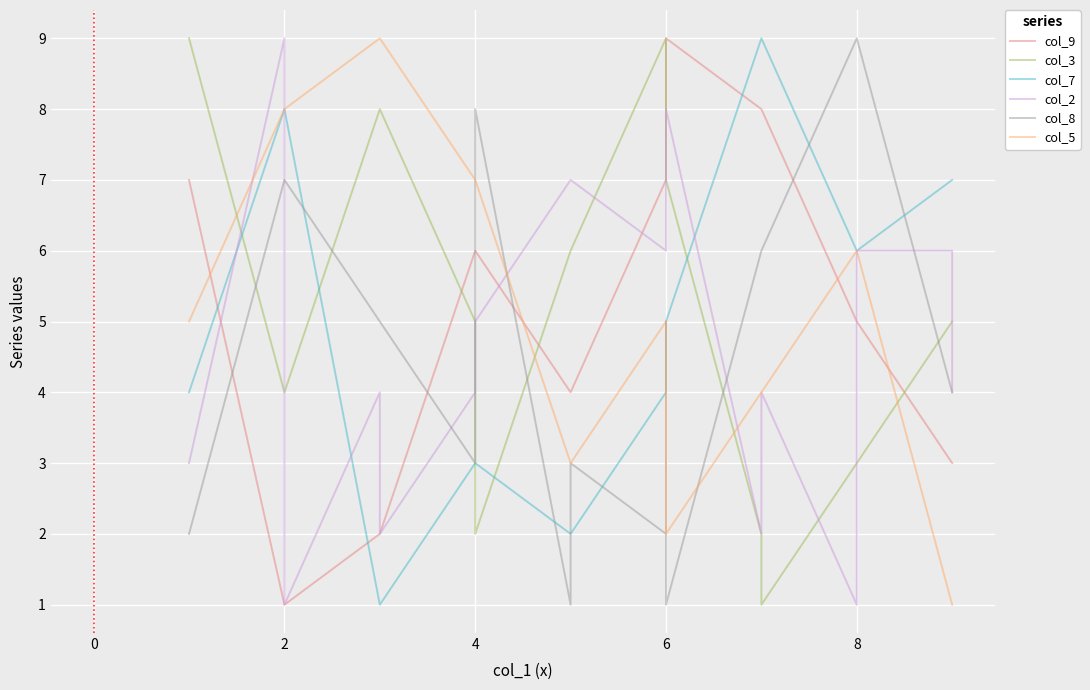

The col_3 series shows 3 at 12. True or false?

False